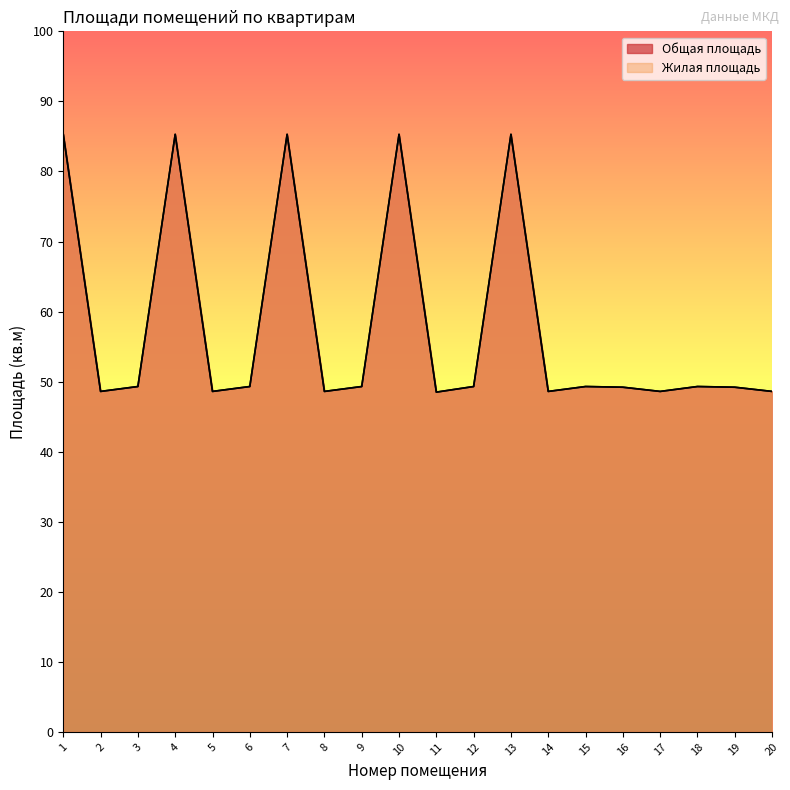

Where is Общая площадь nearest to the value 66?

3